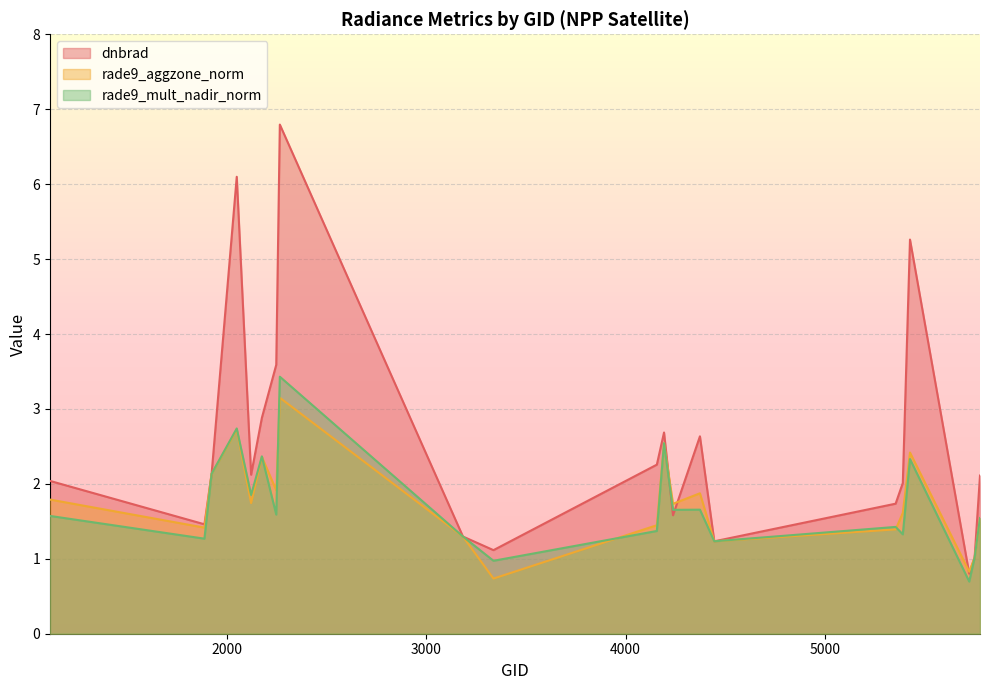

True or false: rade9_mult_nadir_norm and rade9_aggzone_norm intersect in this chart.

True